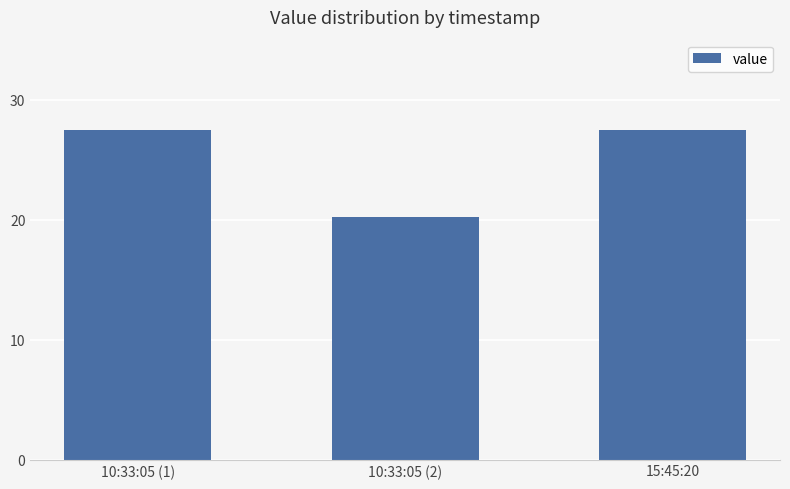

What is the label of the 3rd bar from the left?

15:45:20